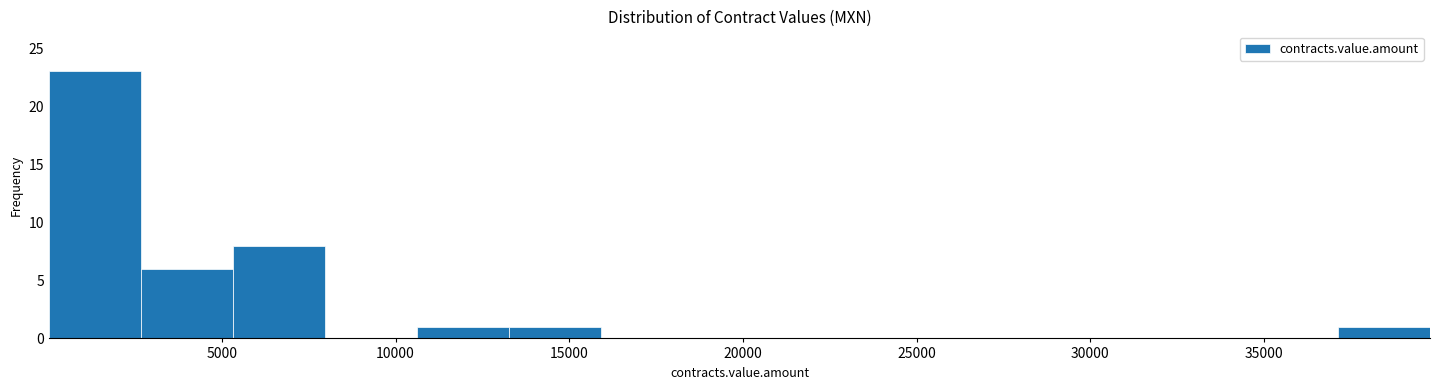

Over which range of the x-axis is the bar tallest?

0 to 2500